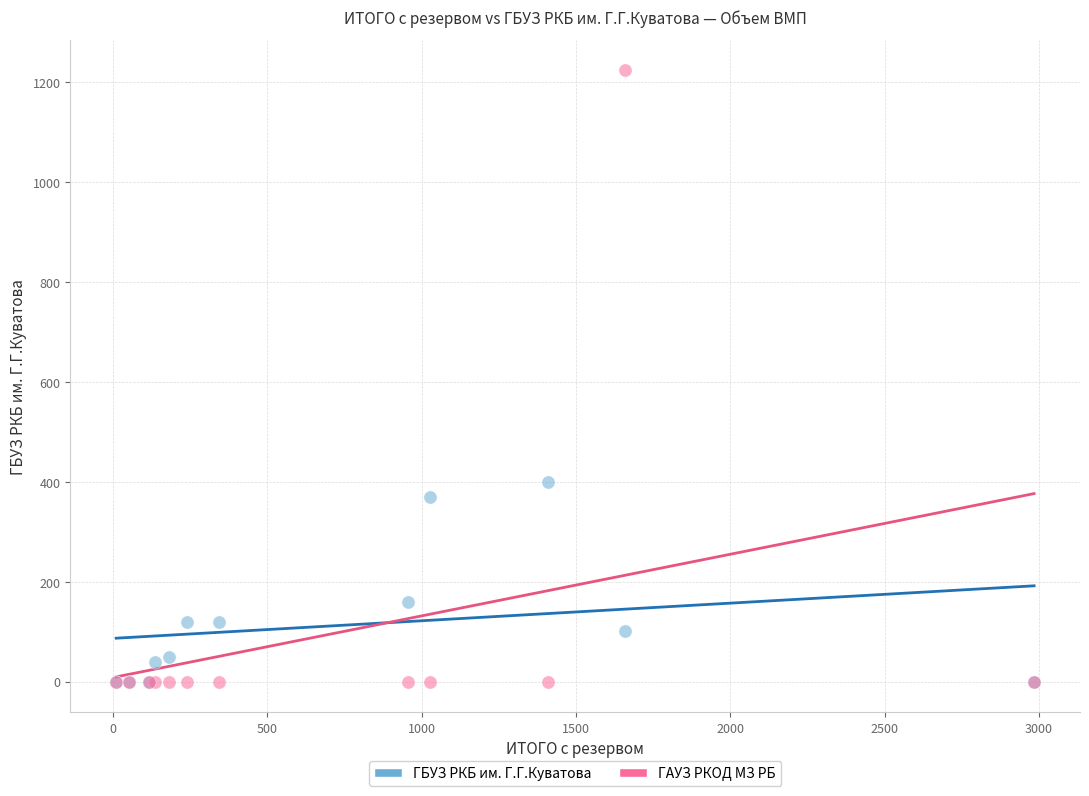

In the ГБУЗ РКБ им. Г.Г.Куватова series, what Y value is closest to 200?

160